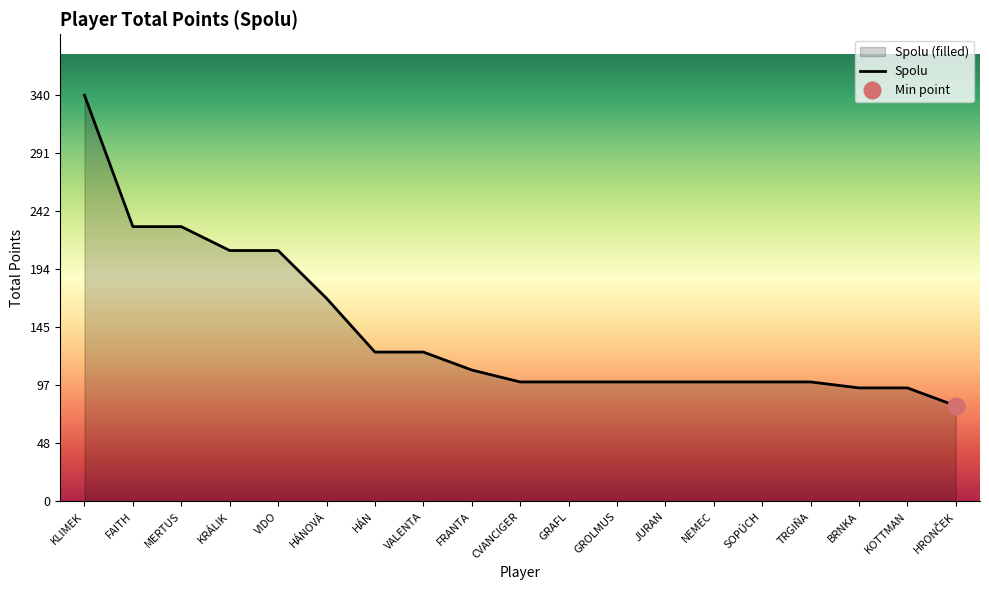

Which category has the highest value in the Spolu series?

KLIMEK